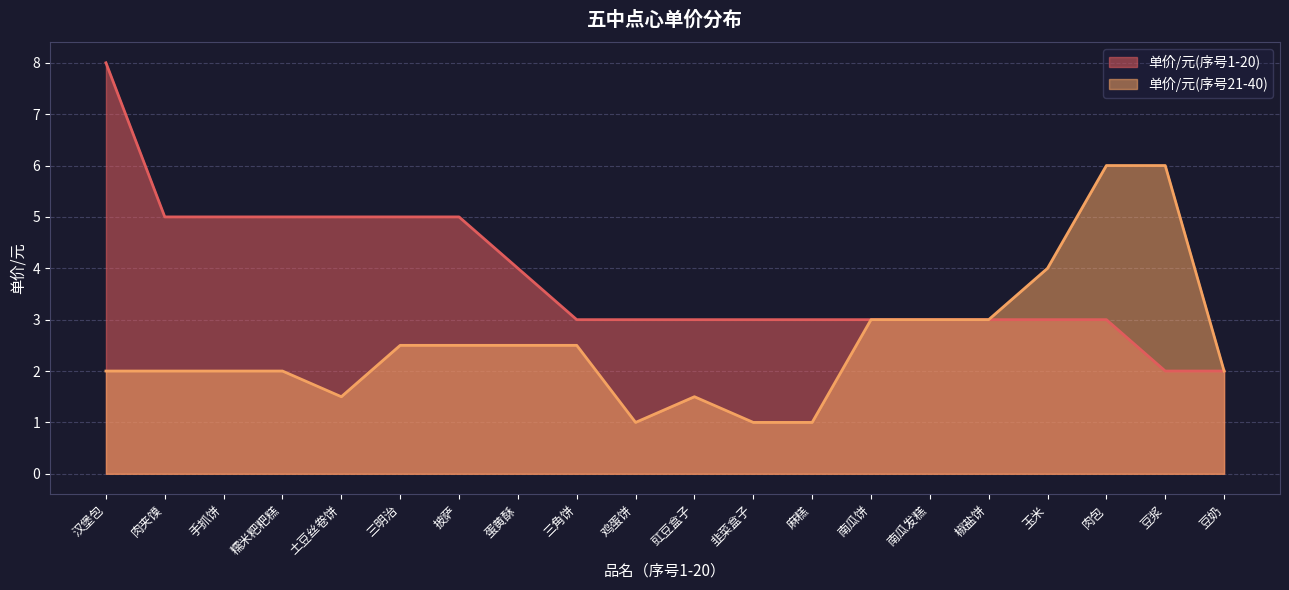

What is the maximum value for 单价/元(右)?

6.0